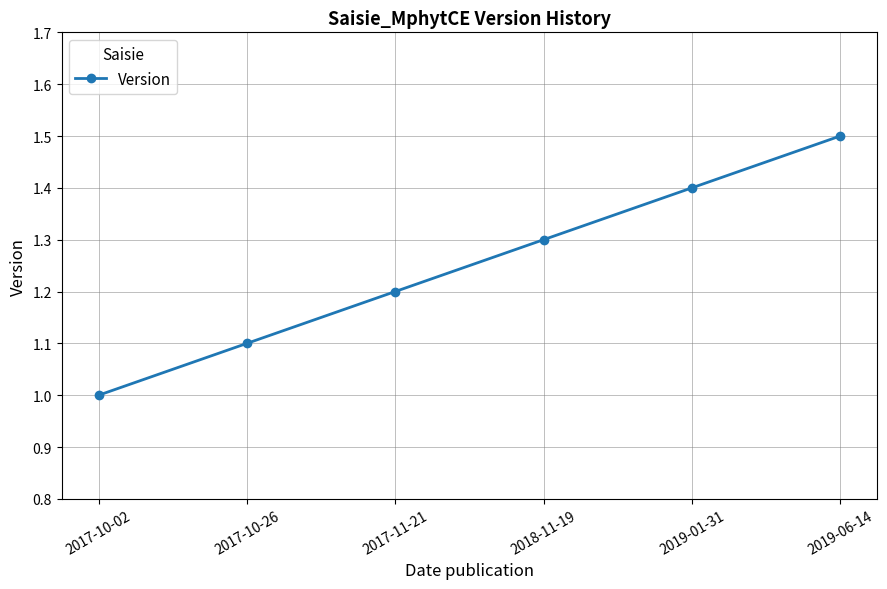

Where is the data nearest to the value 1?

2017-10-02